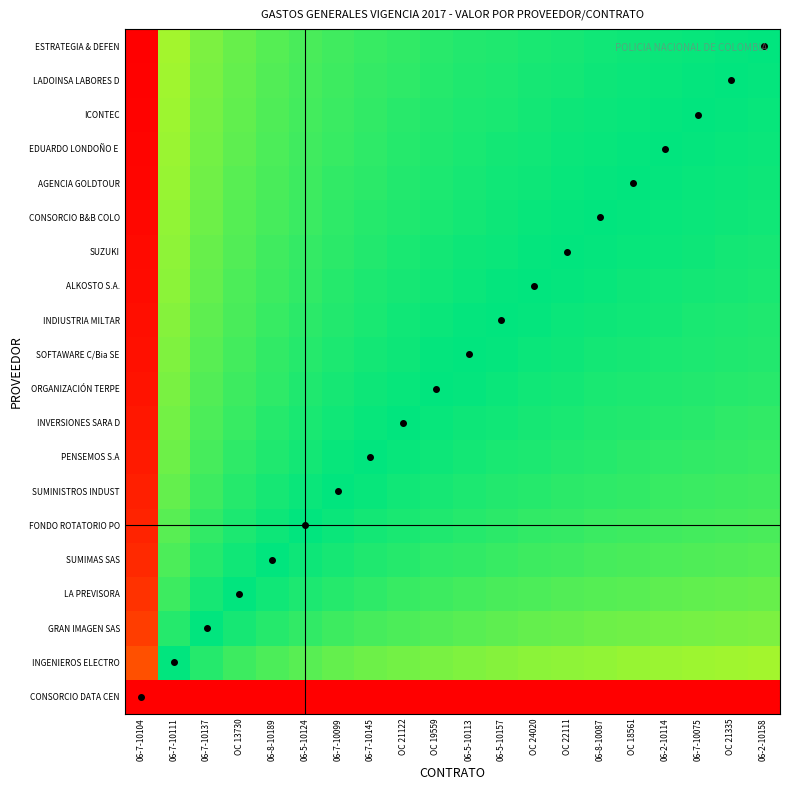

At which category does the chart reach its peak across all series?

06-7-10104